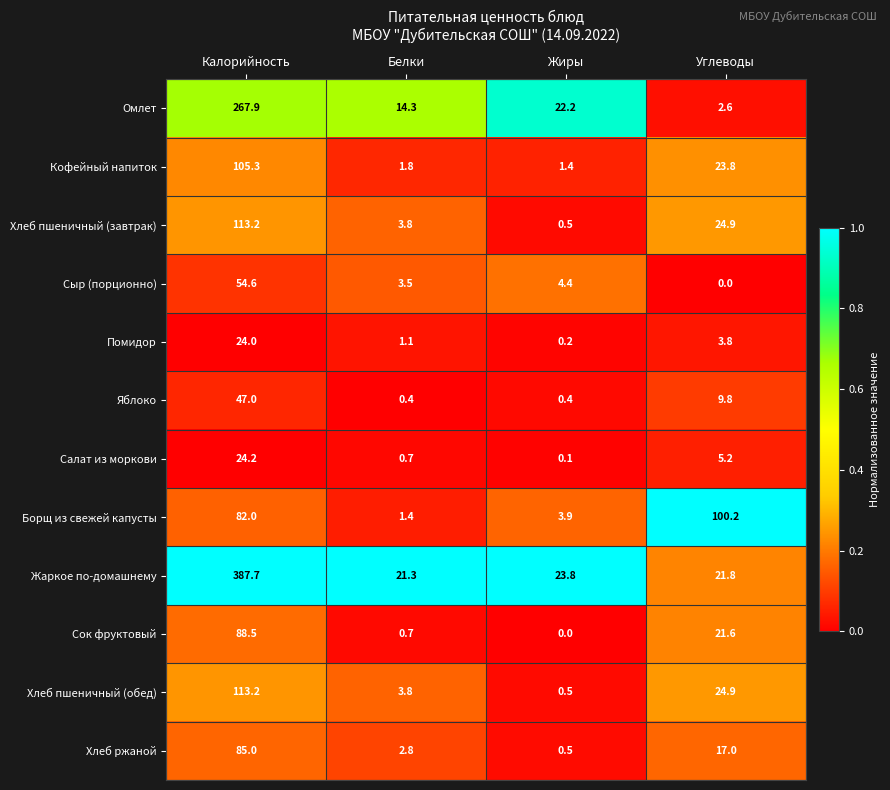

Where is Яблоко nearest to the value 23?

Углеводы